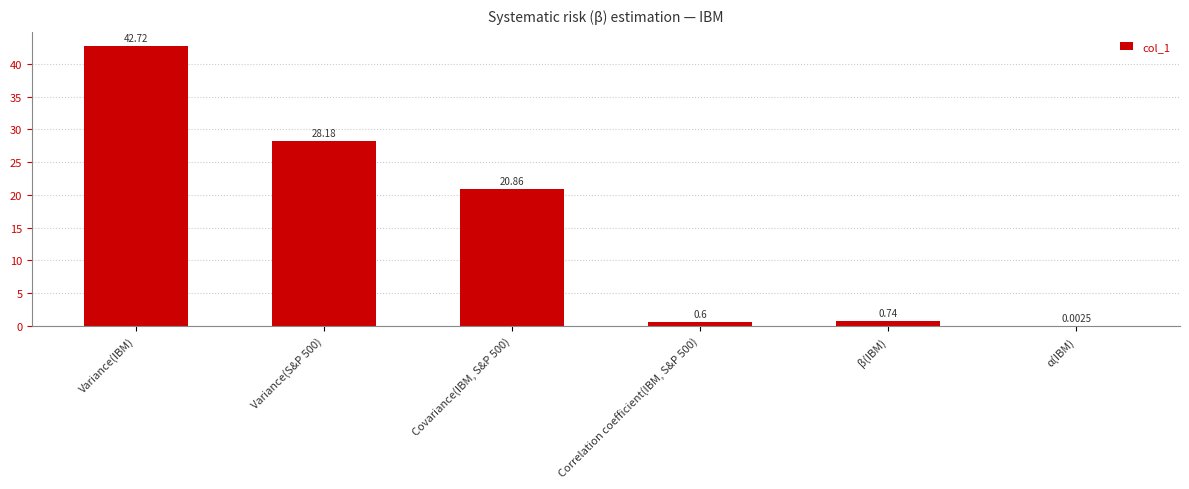

Are the bars horizontal?

No